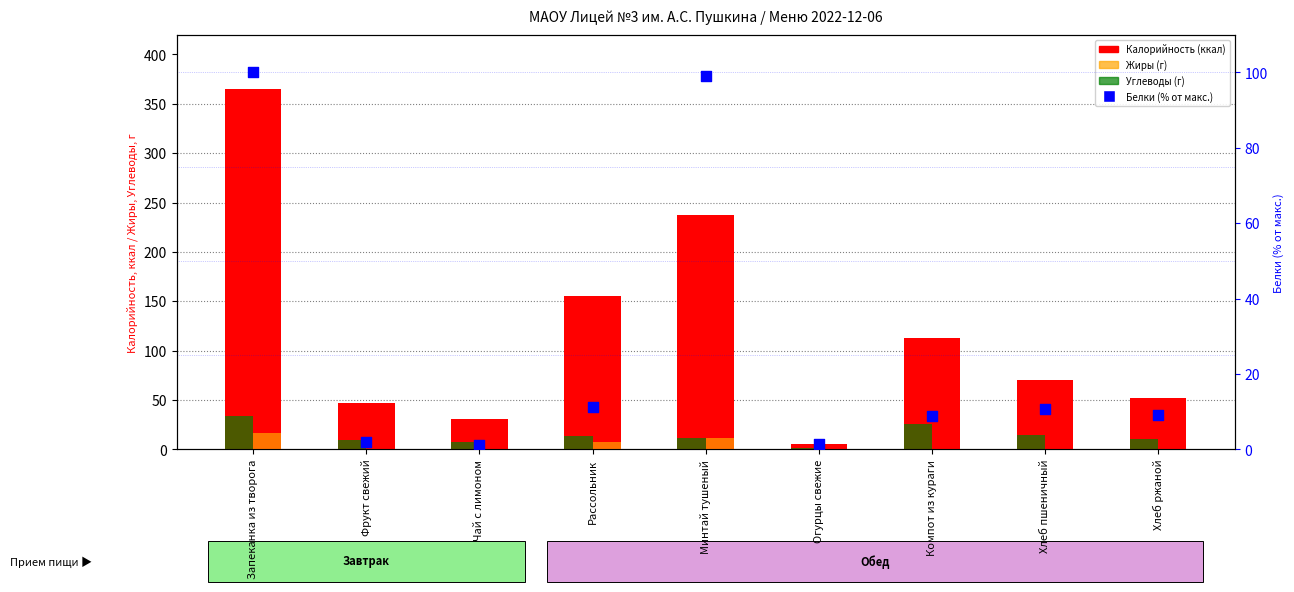

At which category is the sum across all series the highest?

Запеканка из творога